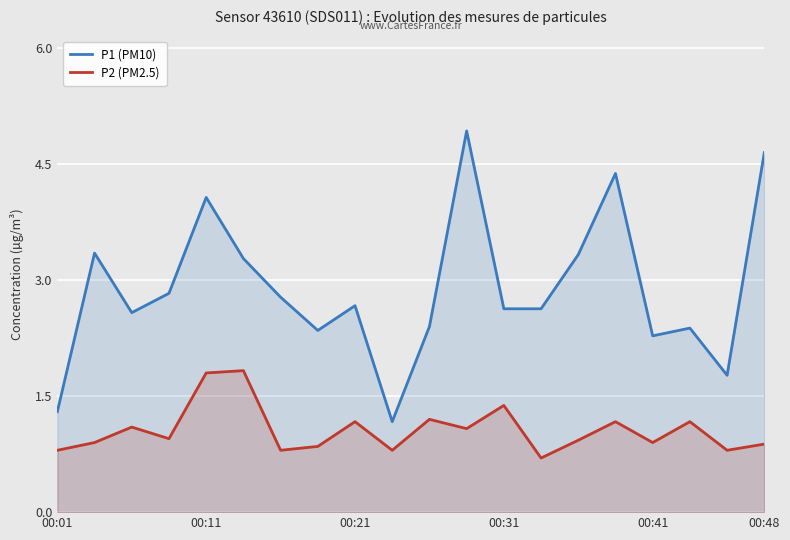

Which series has the widest spread of values?

P1 (PM10)